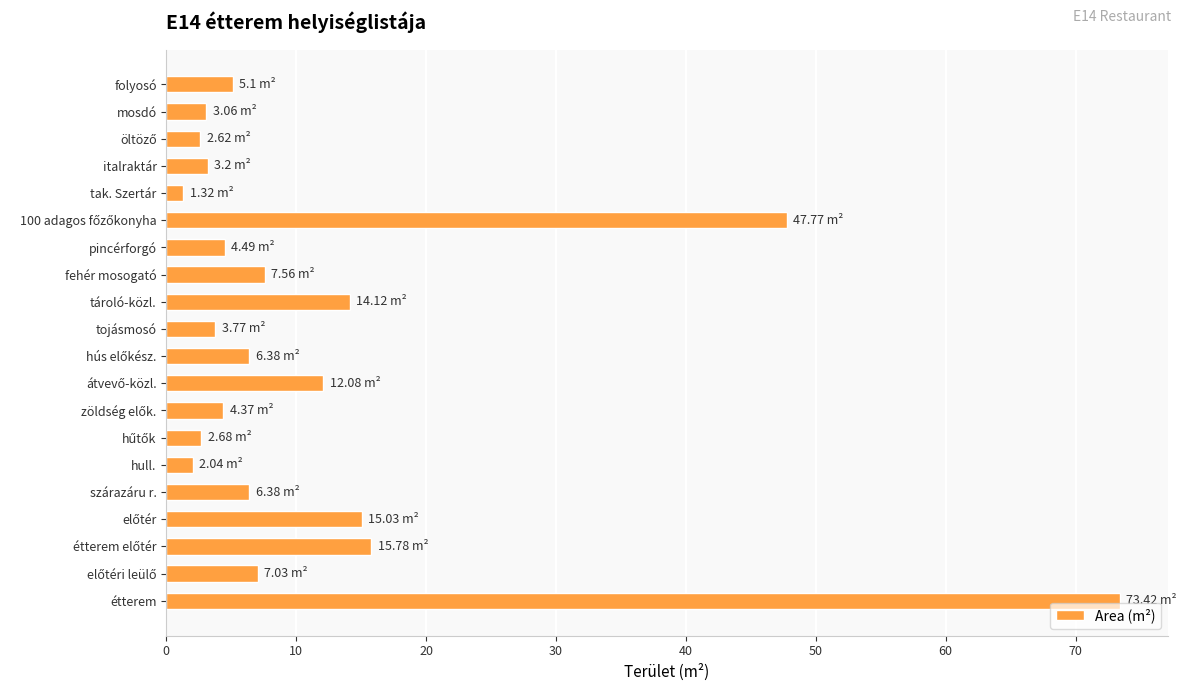

What is the label of the 6th bar from the bottom?

hull.